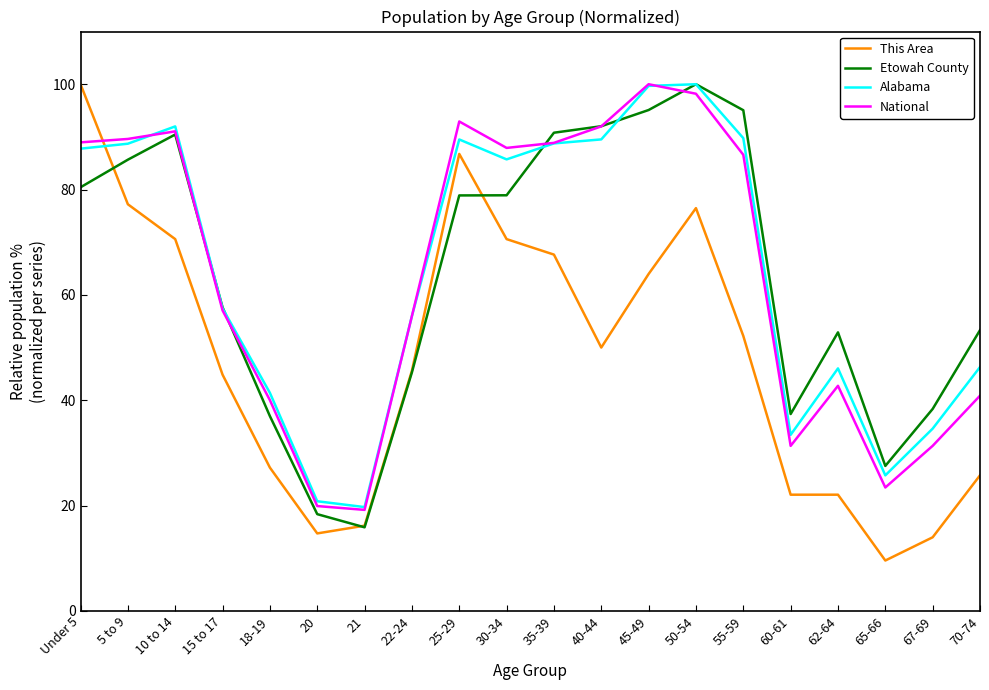

Between 15 to 17 and 18-19, which series saw the biggest shift?

Etowah County